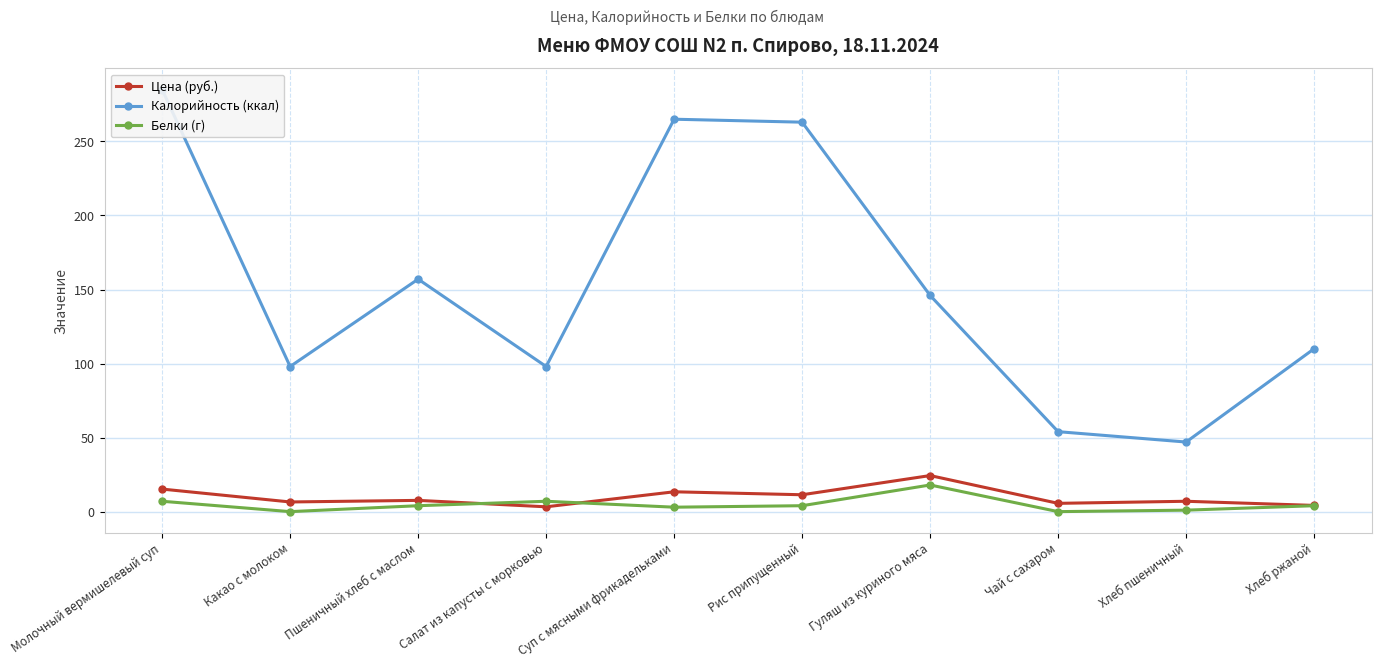

Rank the categories by Калорийность (ккал) value from highest to lowest.

Молочный вермишелевый суп, Суп с мясными фрикадельками, Рис припущенный, Пшеничный хлеб с маслом, Гуляш из куриного мяса, Хлеб ржаной, Какао с молоком, Салат из капусты с морковью, Чай с сахаром, Хлеб пшеничный